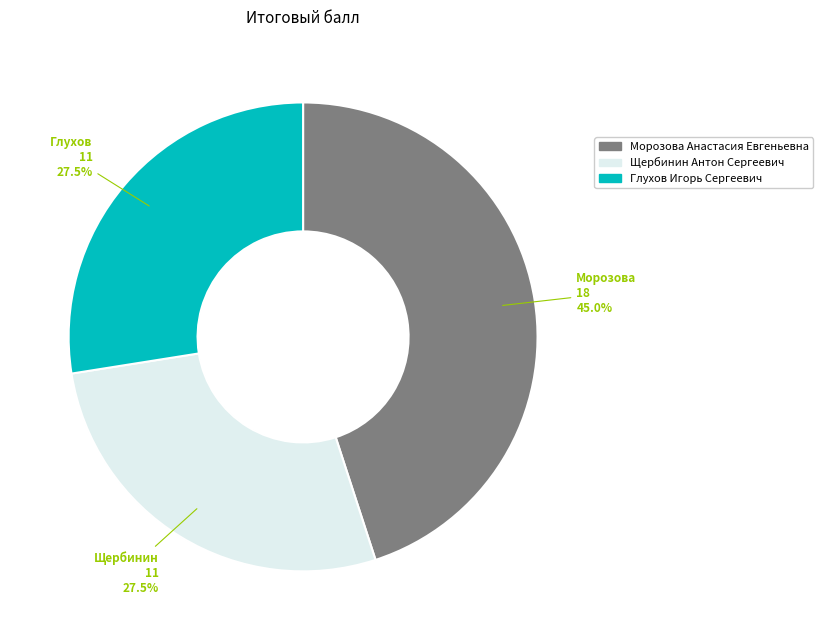

What percentage do Щербинин Антон Сергеевич and Глухов Игорь Сергеевич together represent?

55.0%